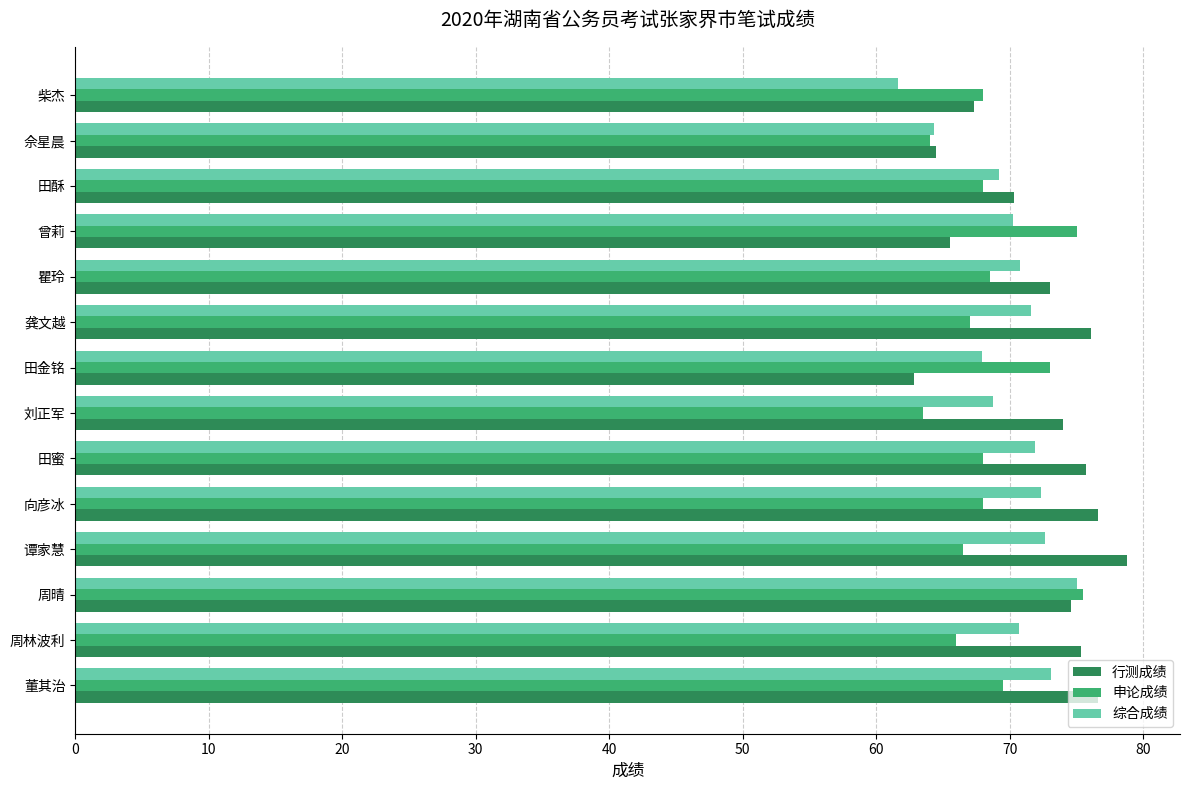

At 龚文越, list the series in order from largest to smallest.

行测成绩, 综合成绩, 申论成绩